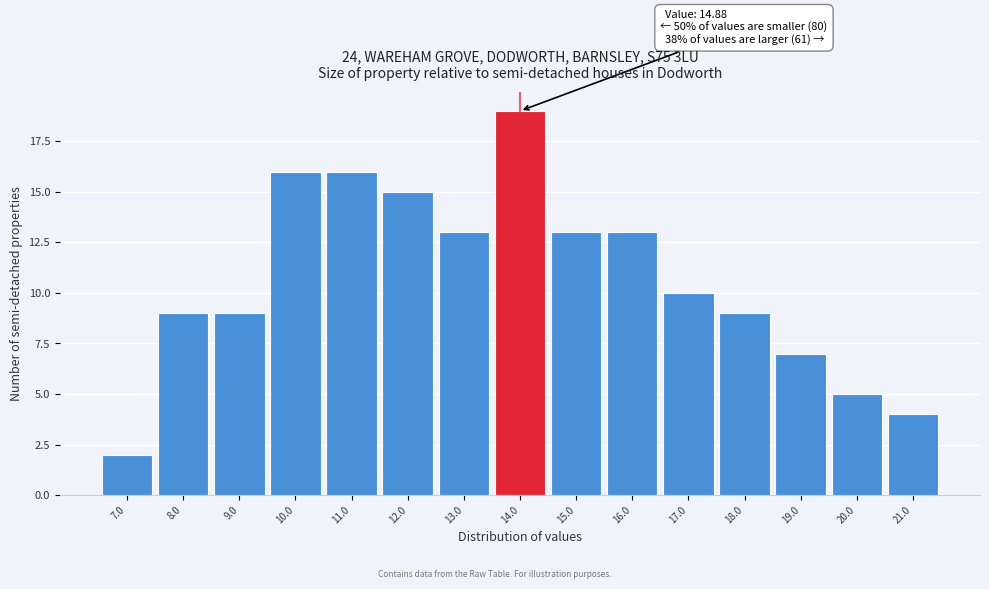

Reading left to right, extract all data points from this chart.

2	9	9	16	16	15	13	19	13	13	10	9	7	5	4